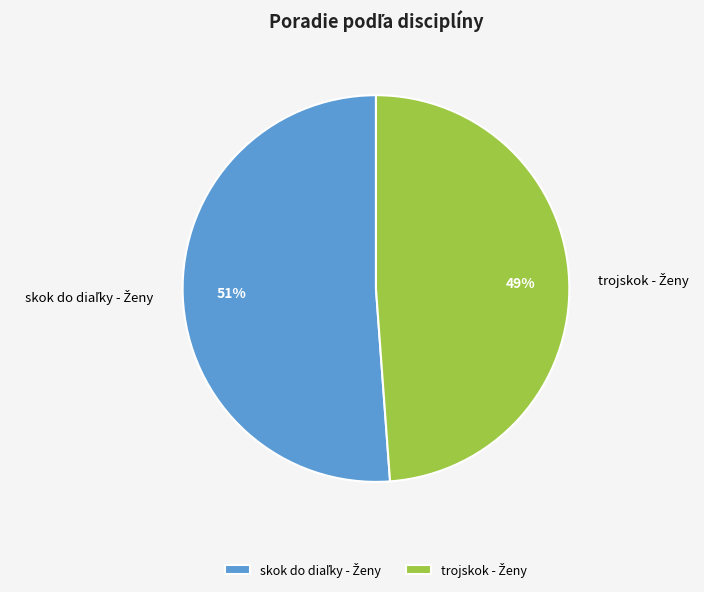

Is there any slice that represents more than half of the pie?

Yes